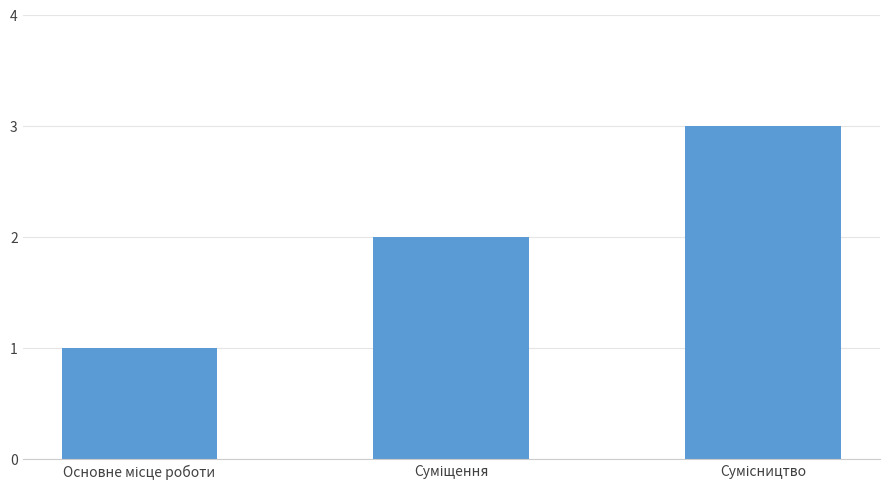

What is the sum of all values?

6